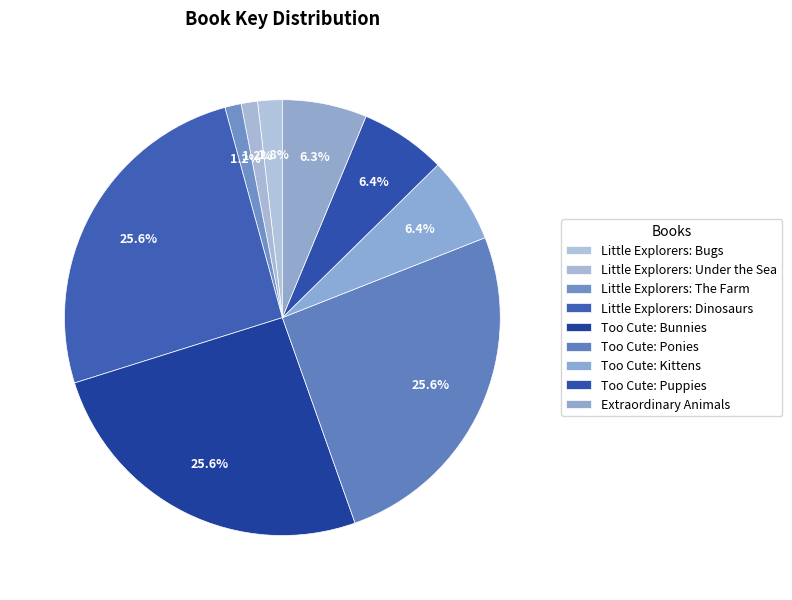

To the nearest percent, what is the difference between the largest and smallest slice percentages?

24%